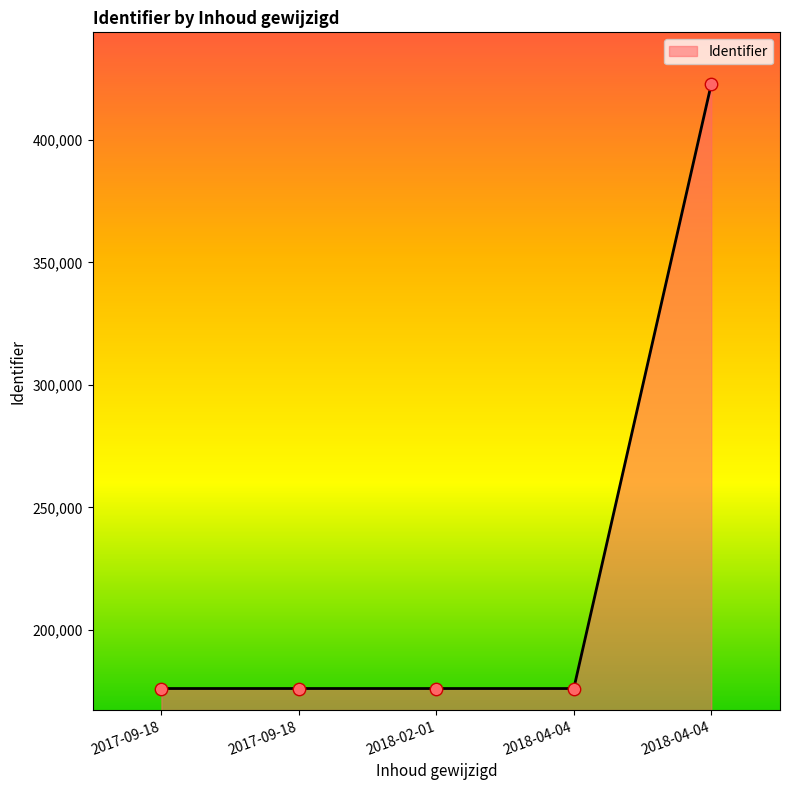

How many lines are shown in the chart?

1